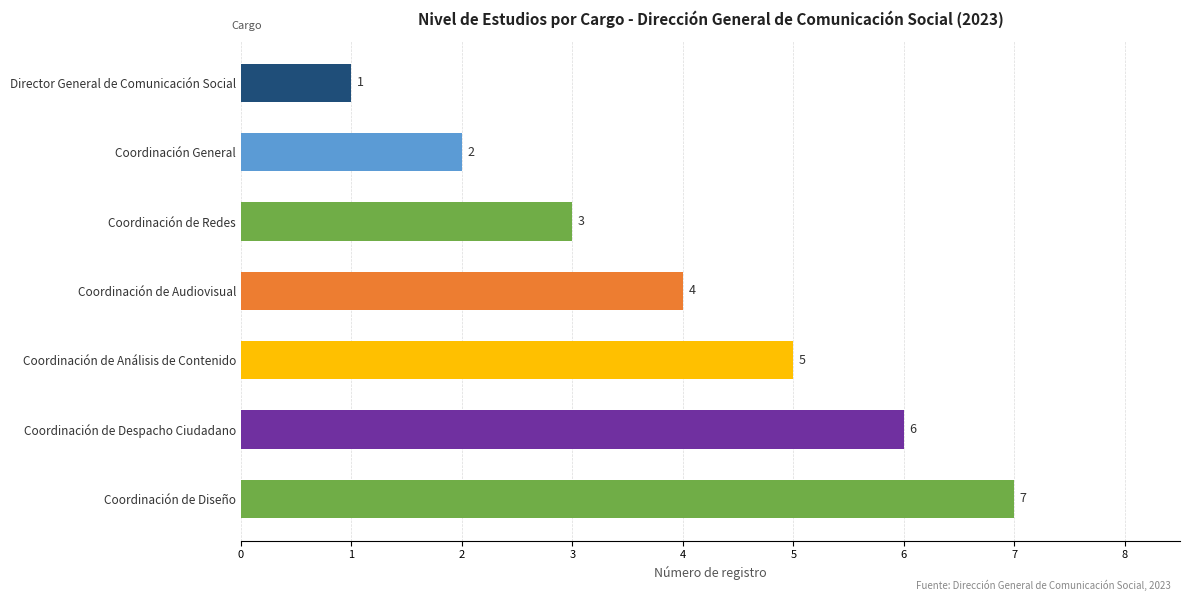

What is the label of the 7th bar from the right?

Director General de Comunicación Social